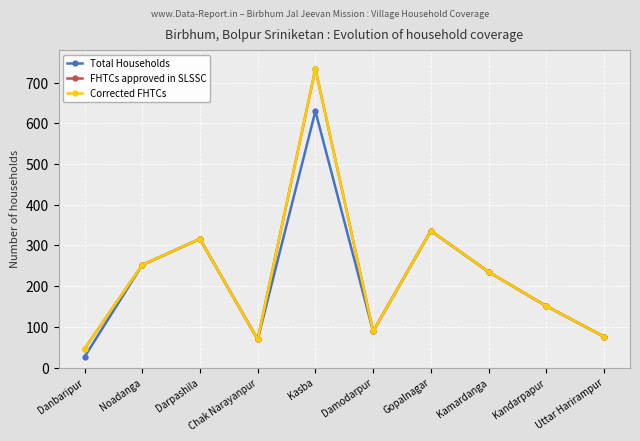

How many lines are shown in the chart?

3